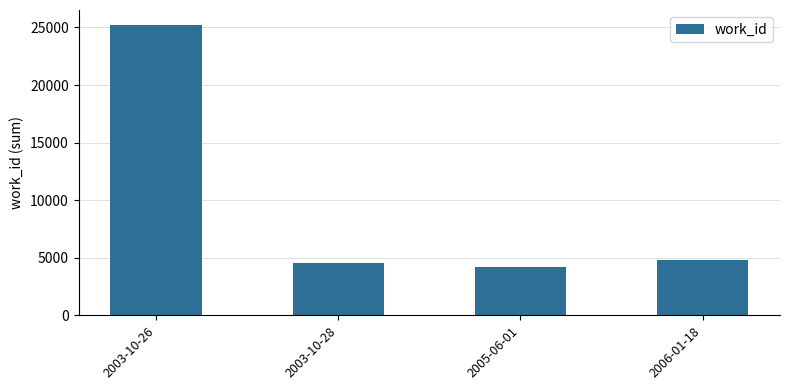

Read the value at 2003-10-28, to the nearest 10.

4580